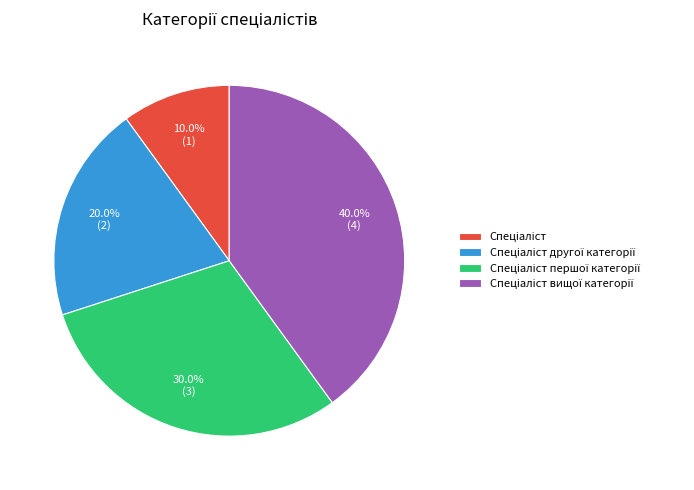

To the nearest percent, what is the difference between the largest and smallest slice percentages?

30%